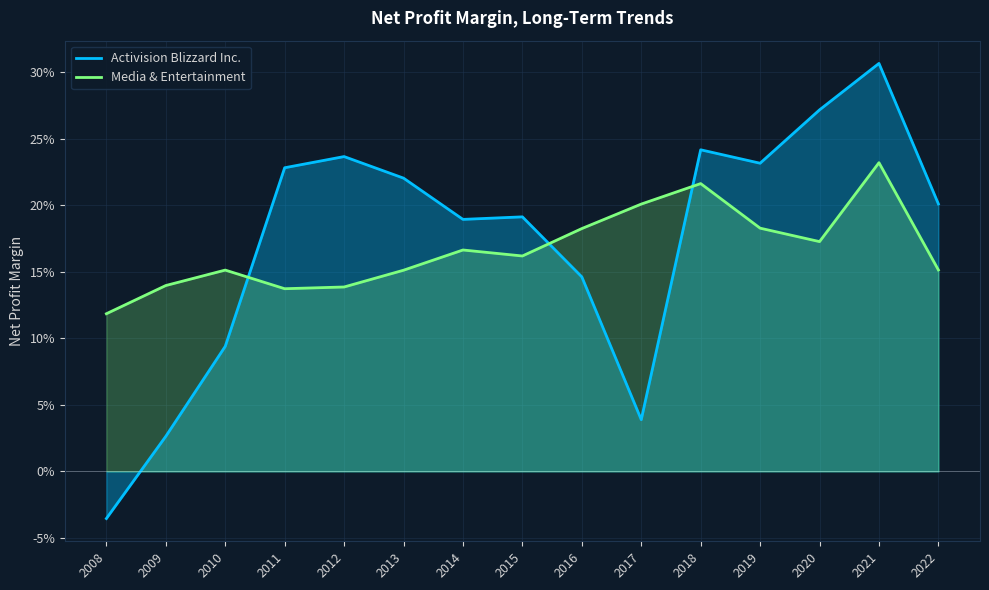

Reading left to right, extract all data points from this chart.

Activision Blizzard Inc.: -0.0	0.0	0.1	0.2	0.2	0.2	0.2	0.2	0.1	0.0	0.2	0.2	0.3	0.3	0.2
Media & Entertainment: 0.1	0.1	0.2	0.1	0.1	0.2	0.2	0.2	0.2	0.2	0.2	0.2	0.2	0.2	0.2